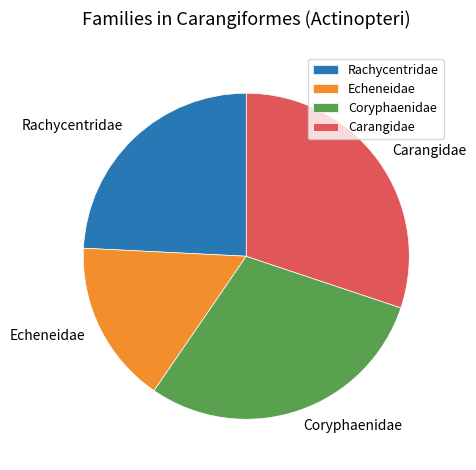

Is the sum of Coryphaenidae and Carangidae greater than half?

Yes